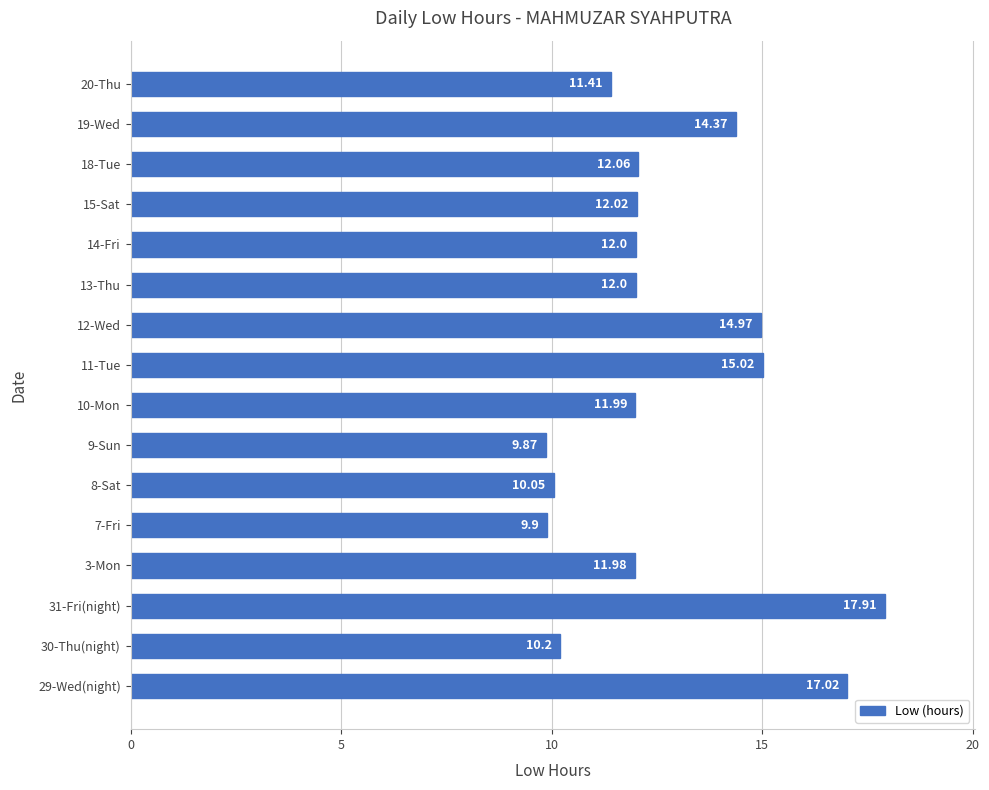

What is the difference between the maximum and minimum values?

8.0